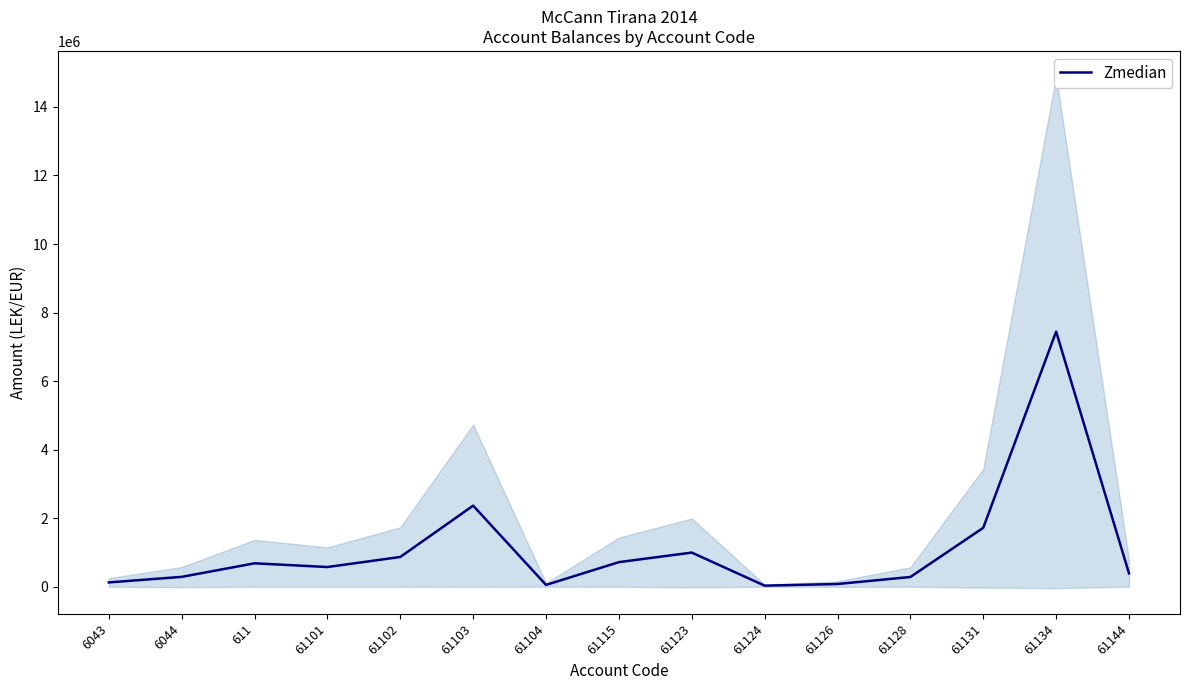

What is the label of the 2nd point from the right?

61134